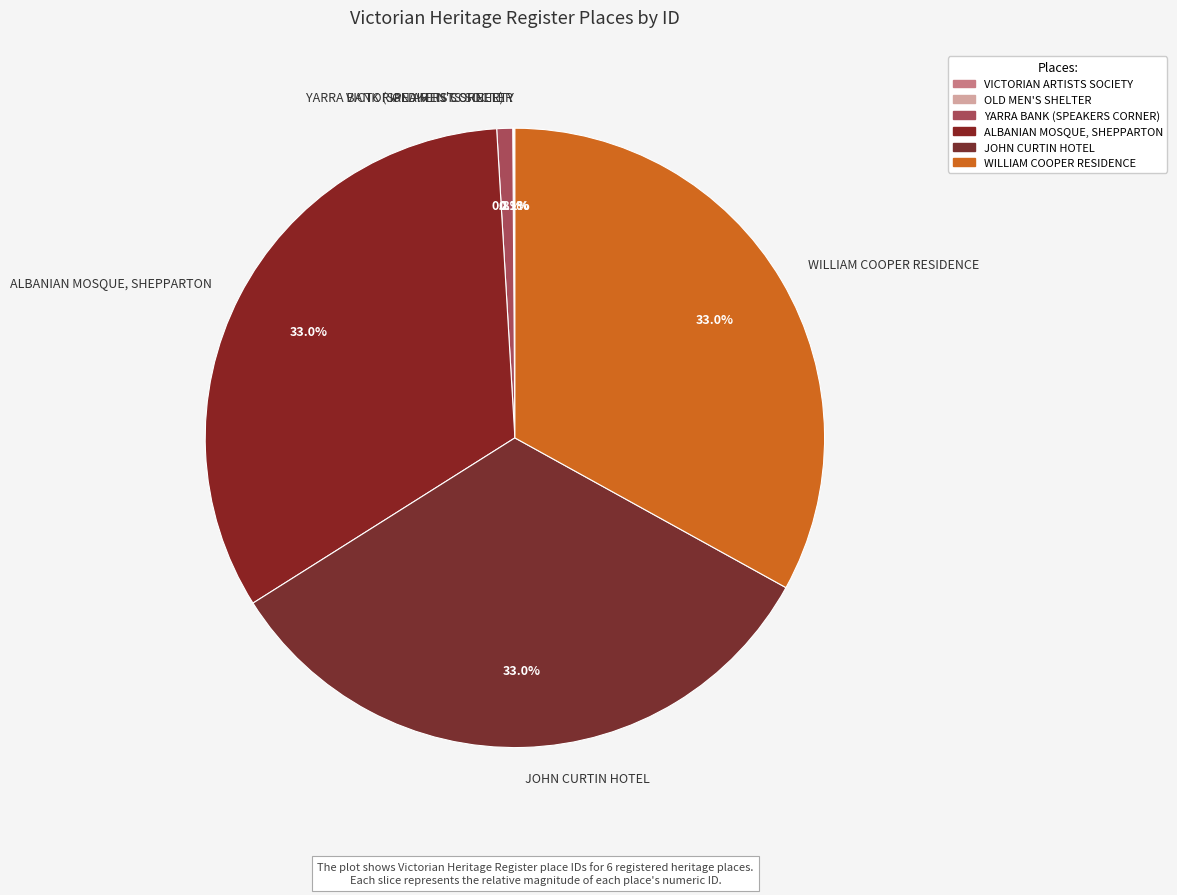

Approximately how many times larger is the value at JOHN CURTIN HOTEL compared to ALBANIAN MOSQUE, SHEPPARTON?

1.0